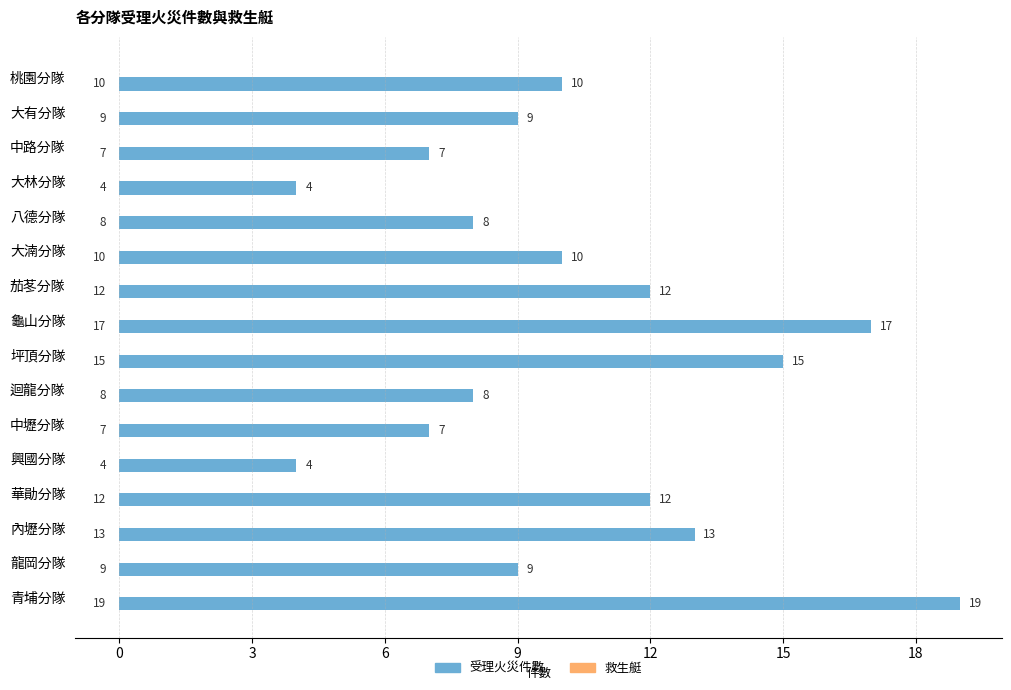

Which has a higher value, 坪頂分隊 or 茄苳分隊?

坪頂分隊